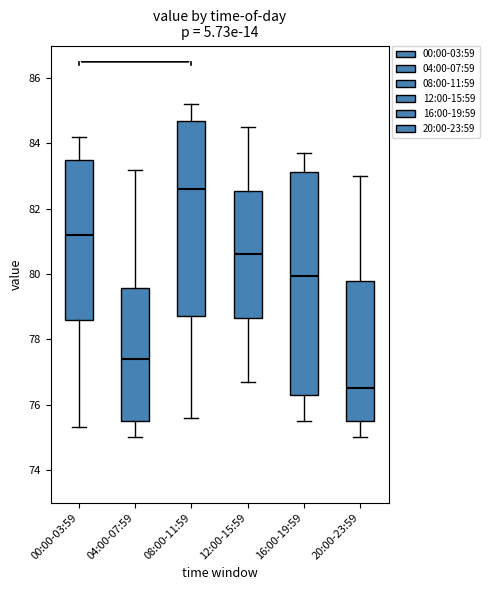

Which box is the tallest, from its lower edge to its upper edge?

16:00-19:59